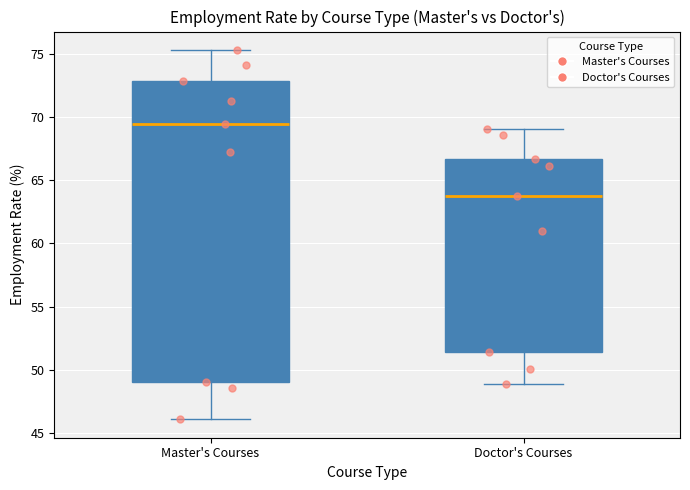

Where is the upper edge of the box for Master's Courses on the y-axis? The values are not printed on the chart, so give them approximately, as read against the axis.

73.0